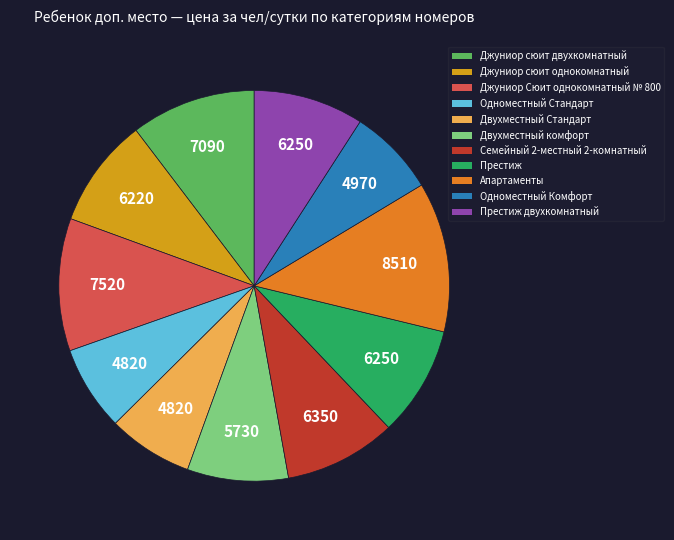

Which category has the biggest portion of the pie?

Апартаменты